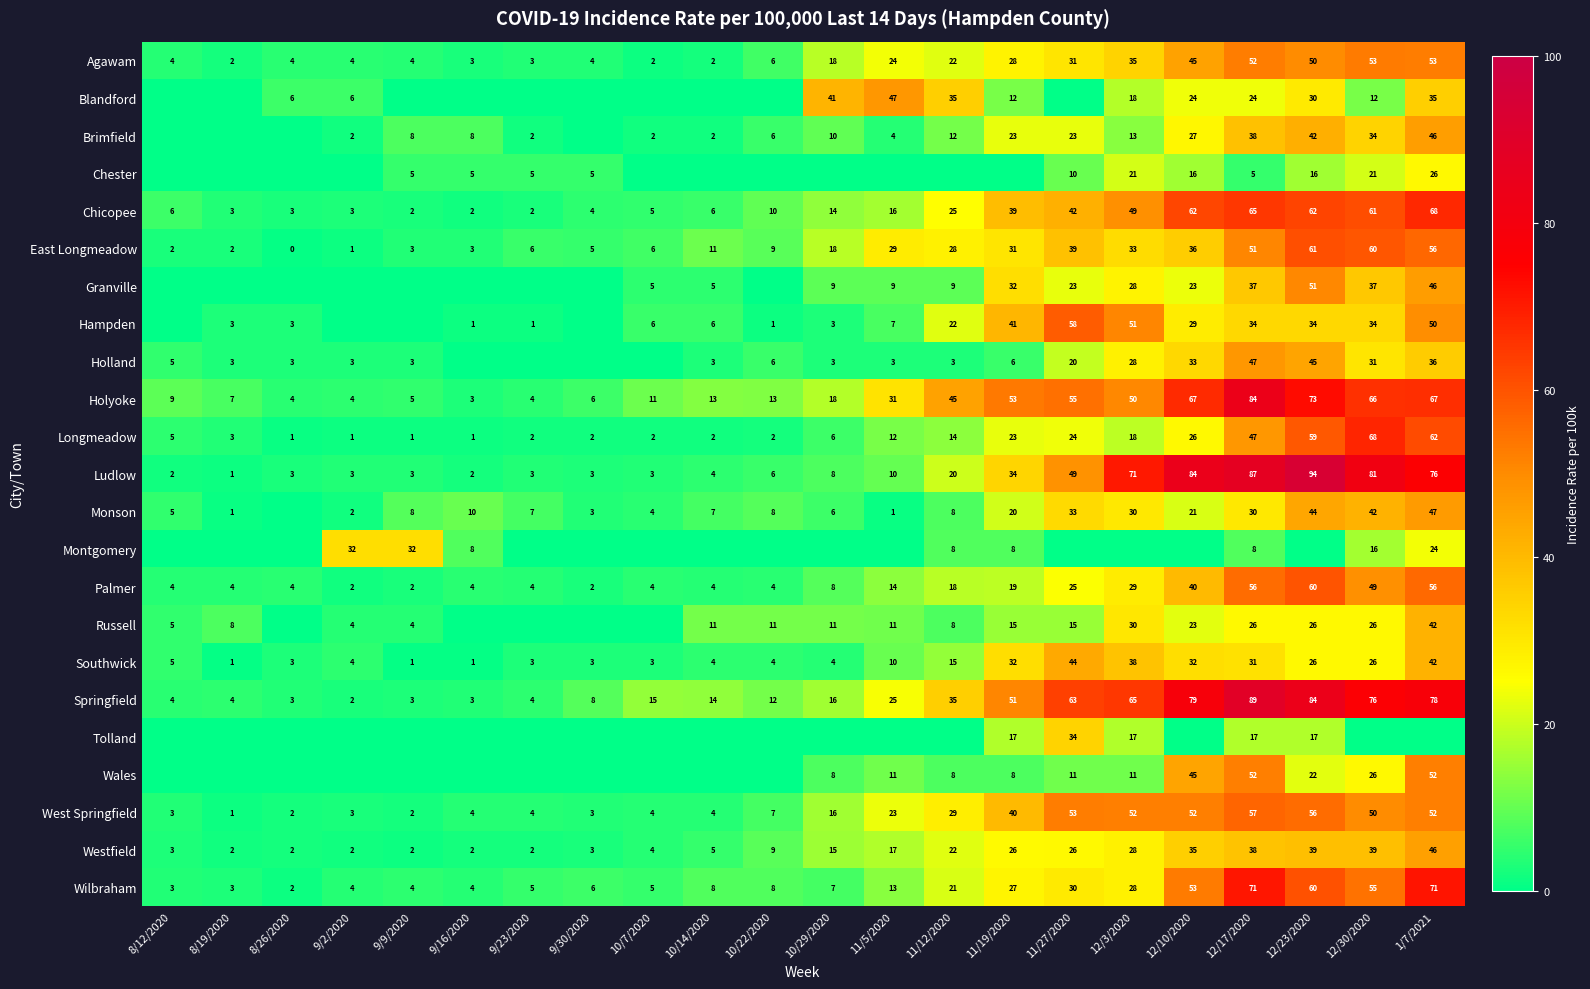

Which category has the lowest value in the Springfield series?

9/2/2020